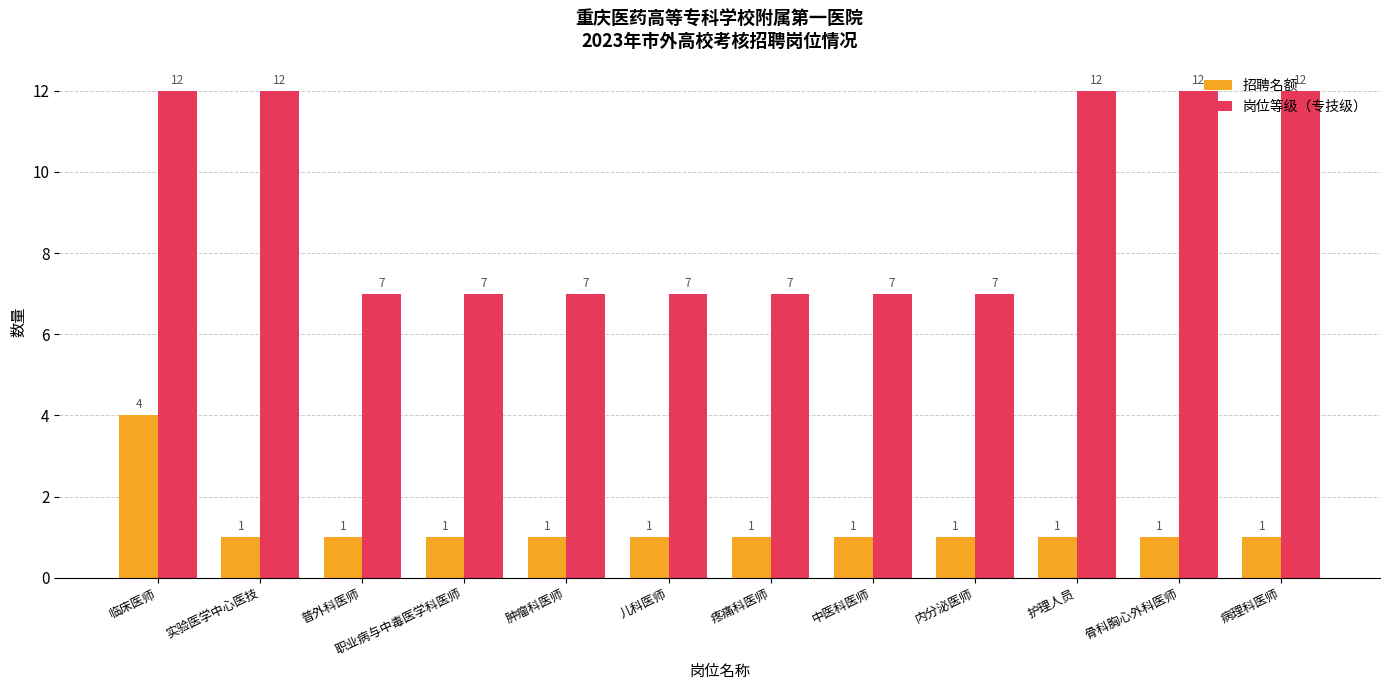

What position from the right is 疼痛科医师?

6